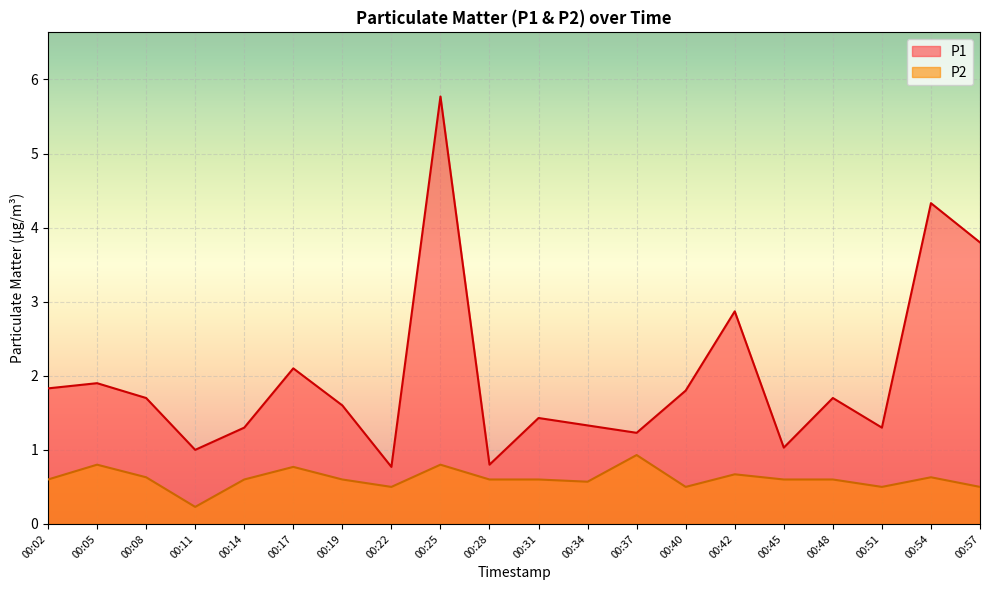

True or false: P2 and P1 intersect in this chart.

False